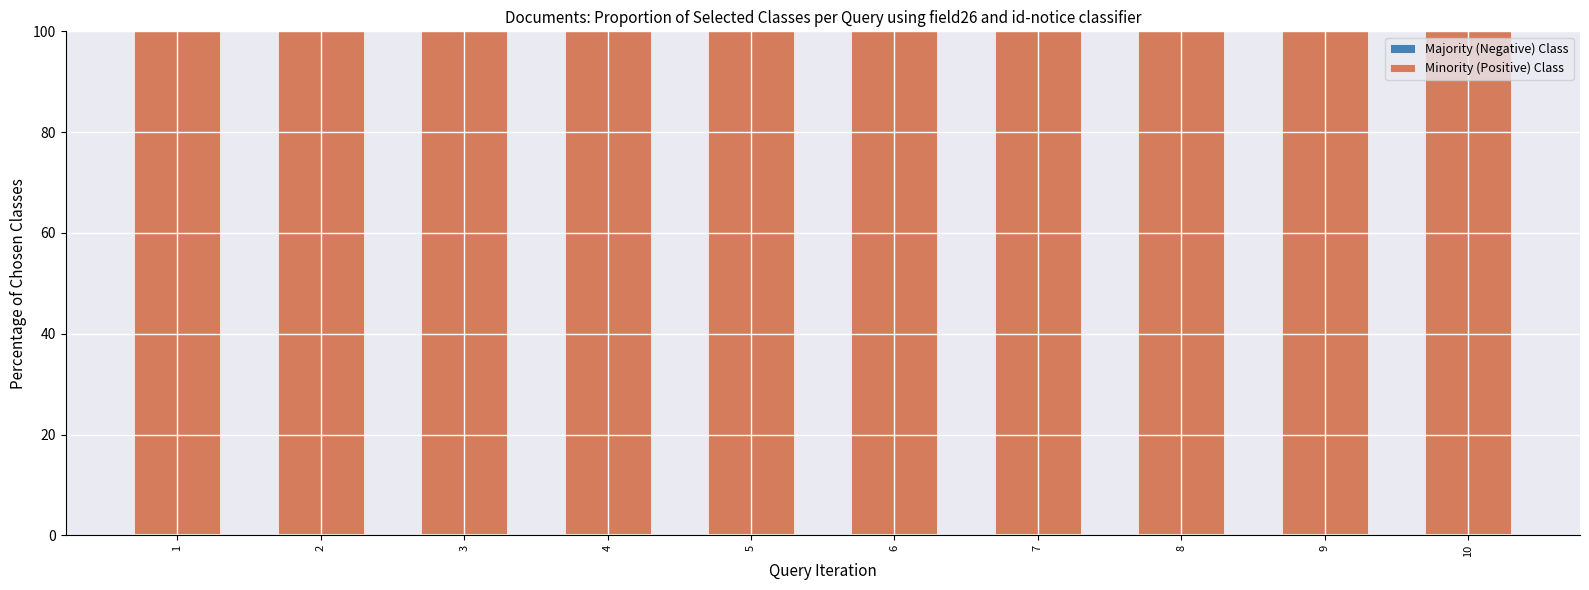

How many categories are shown in the chart?

10